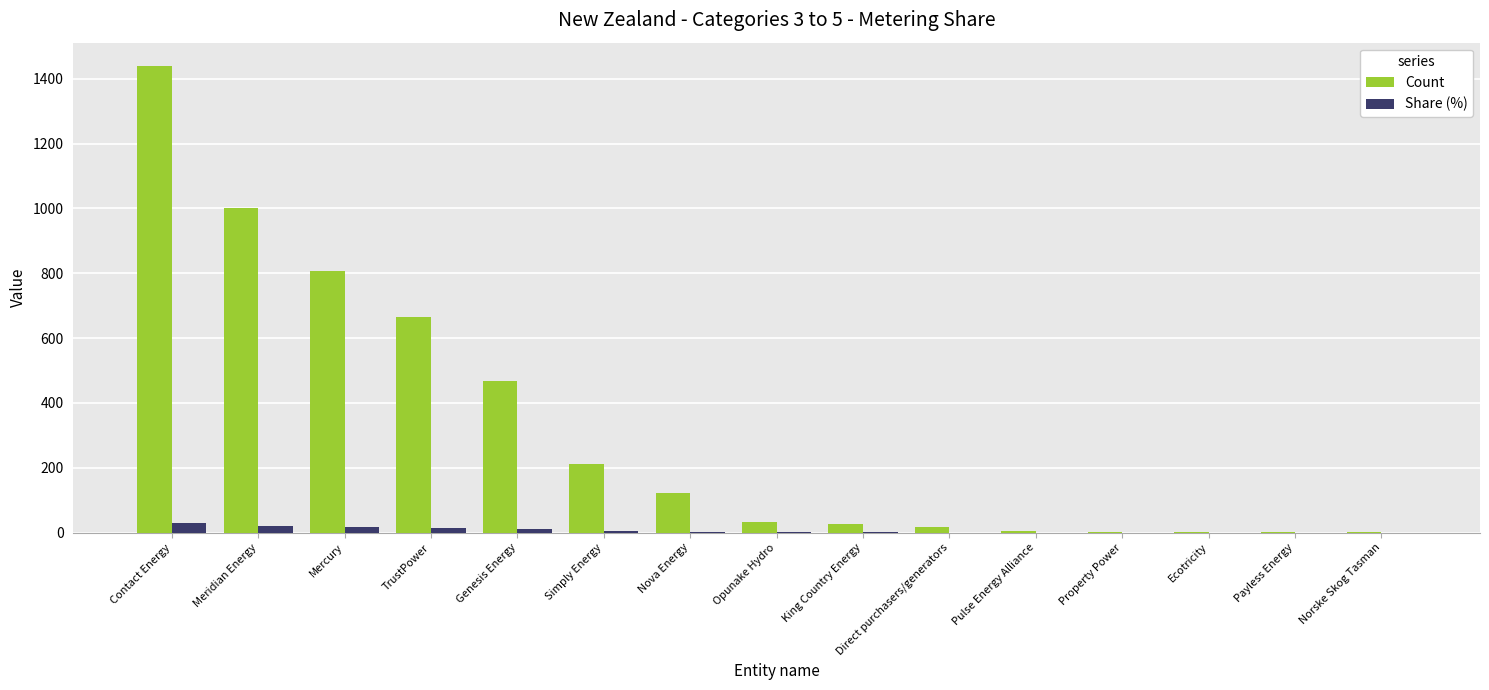

Is the value of Share (%) at Property Power greater than the value of Count at Nova Energy?

No